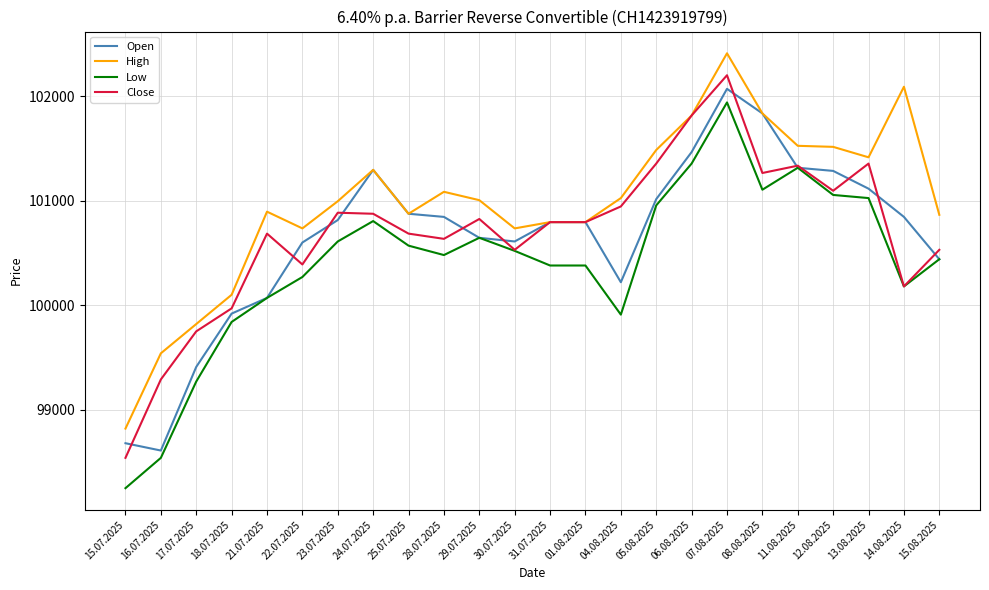

What is the difference between the Low values at 18.07.2025 and 25.07.2025?

730